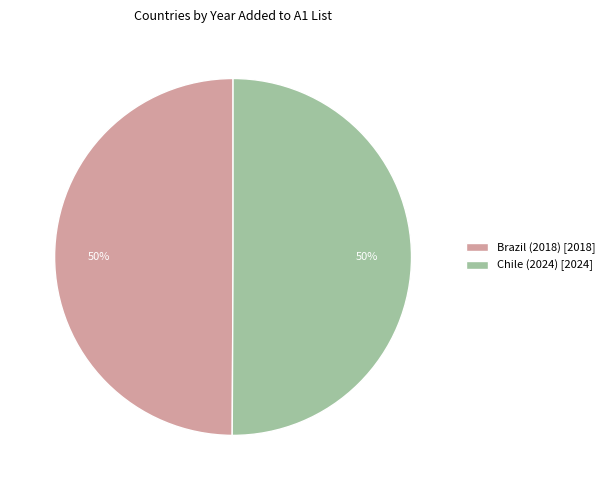

To the nearest percent, what percentage of the pie is Chile (2024)?

50%